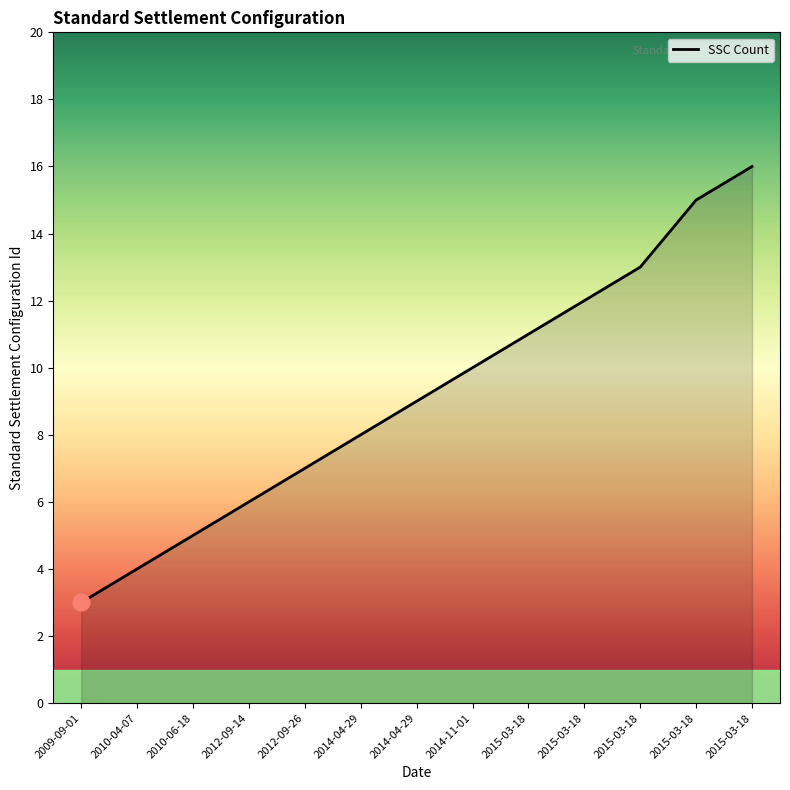

Reading left to right, what are all the values shown in this chart?

3	4	5	6	7	8	9	10	11	12	13	15	16